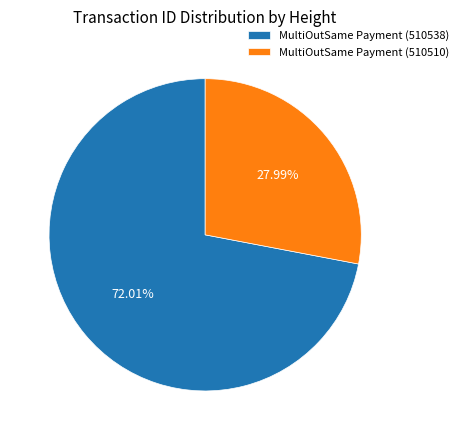

What is the total percentage of MultiOutSame Payment (510510) and MultiOutSame Payment (510538)?

100.0%